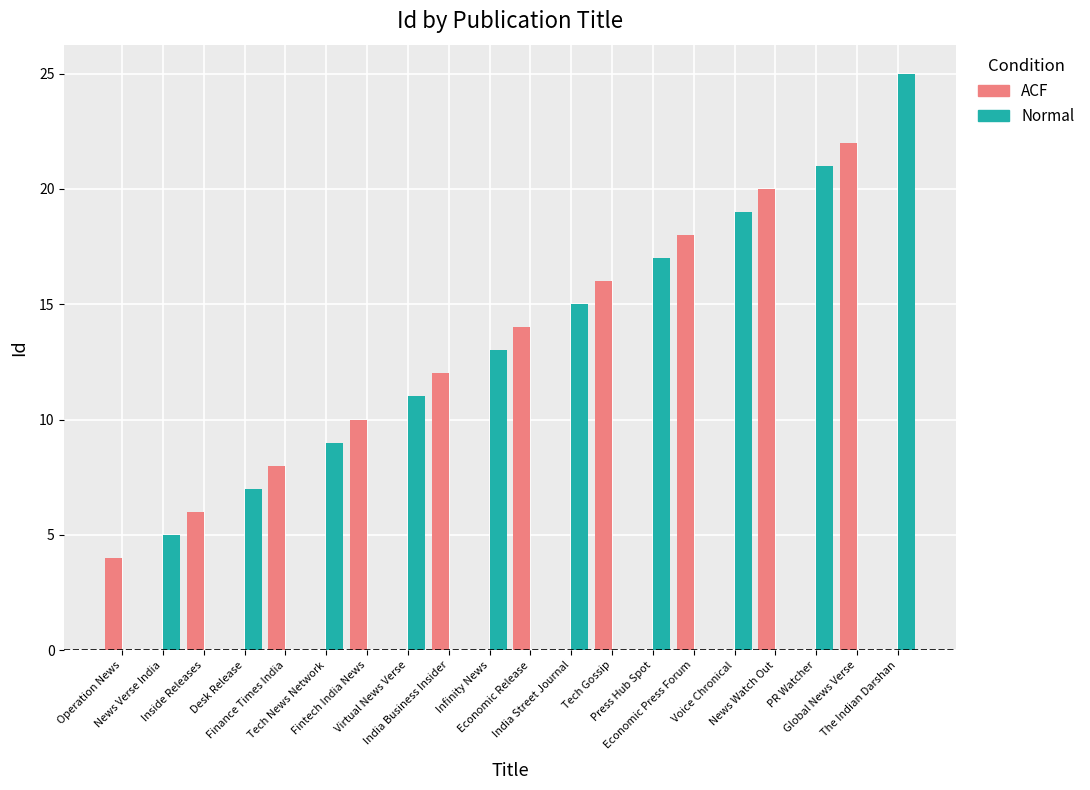

Which series changed the most between Inside Releases and Voice Chronical?

Normal